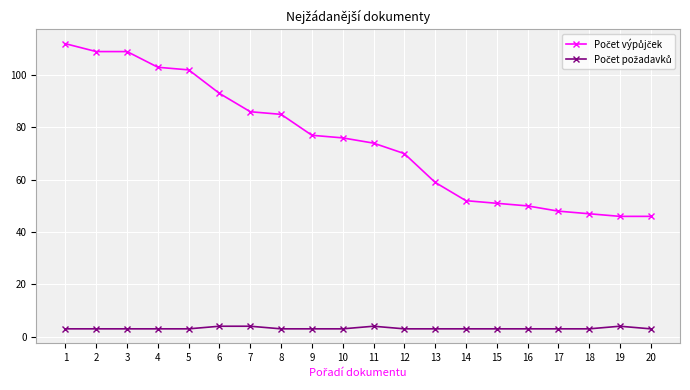

What is the greatest value displayed?

112